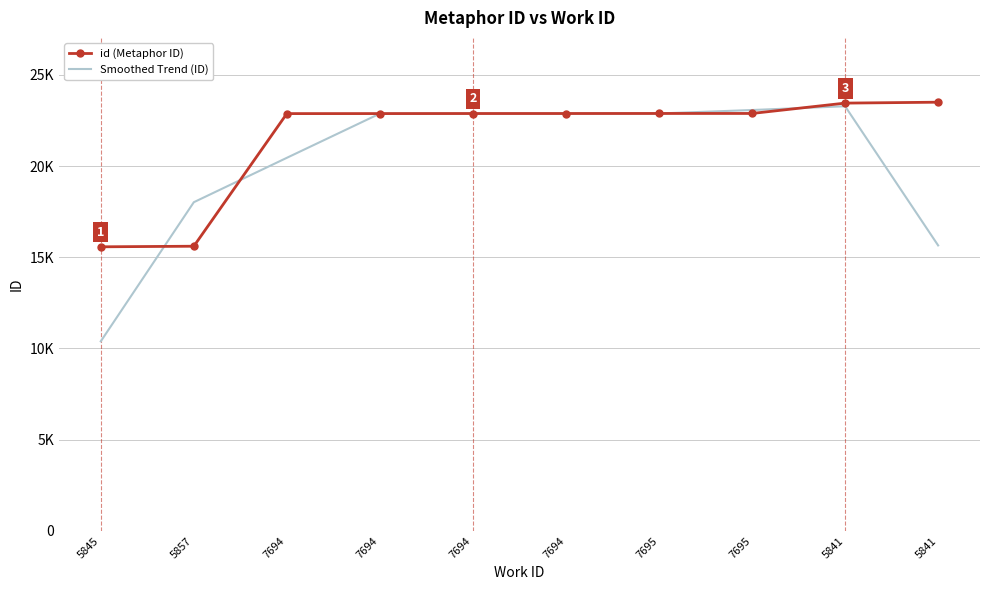

How many times do Smoothed Trend (ID) and id (Metaphor ID) cross each other?

8